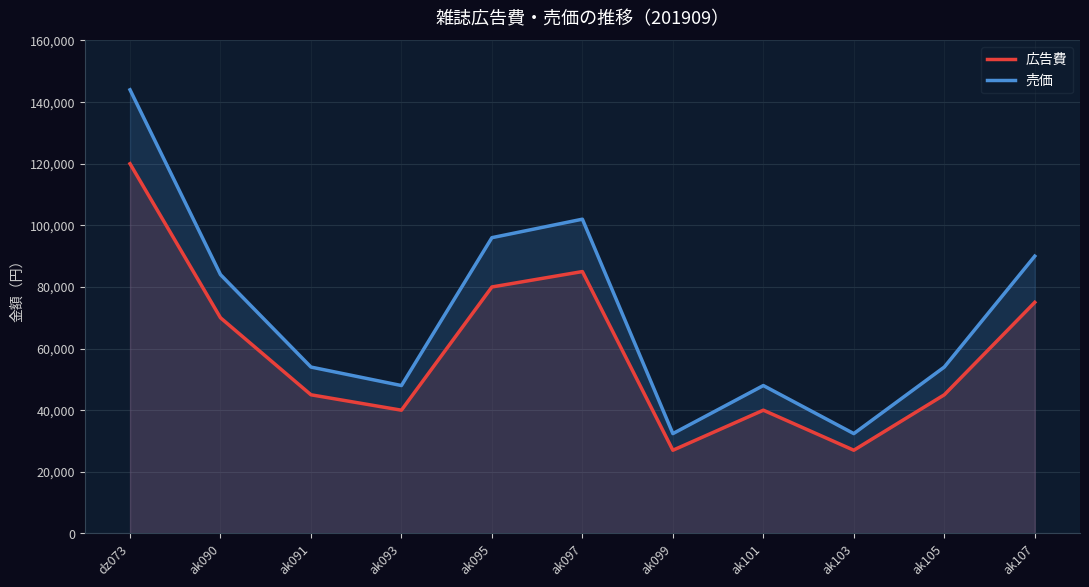

Rank the categories by 広告費 value from lowest to highest.

ak099, ak103, ak093, ak101, ak091, ak105, ak090, ak107, ak095, ak097, dz073